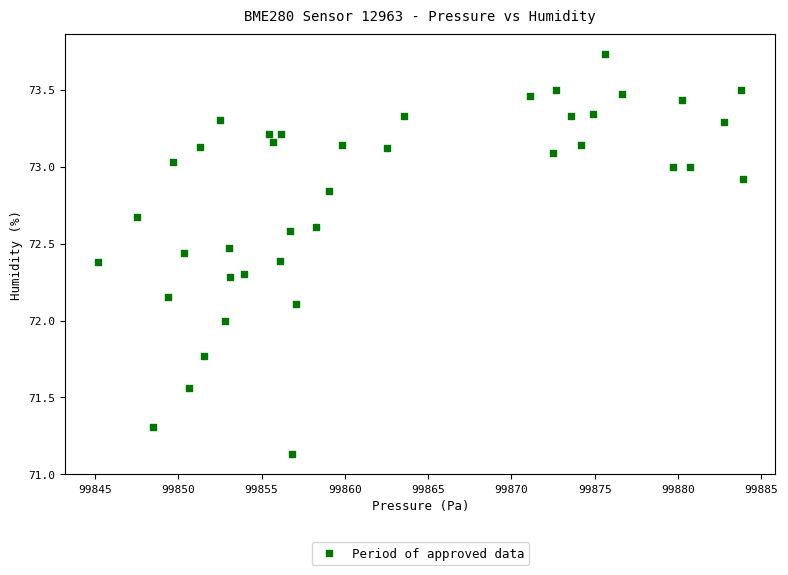

What is the range of Y values (max minus min)?

2.6